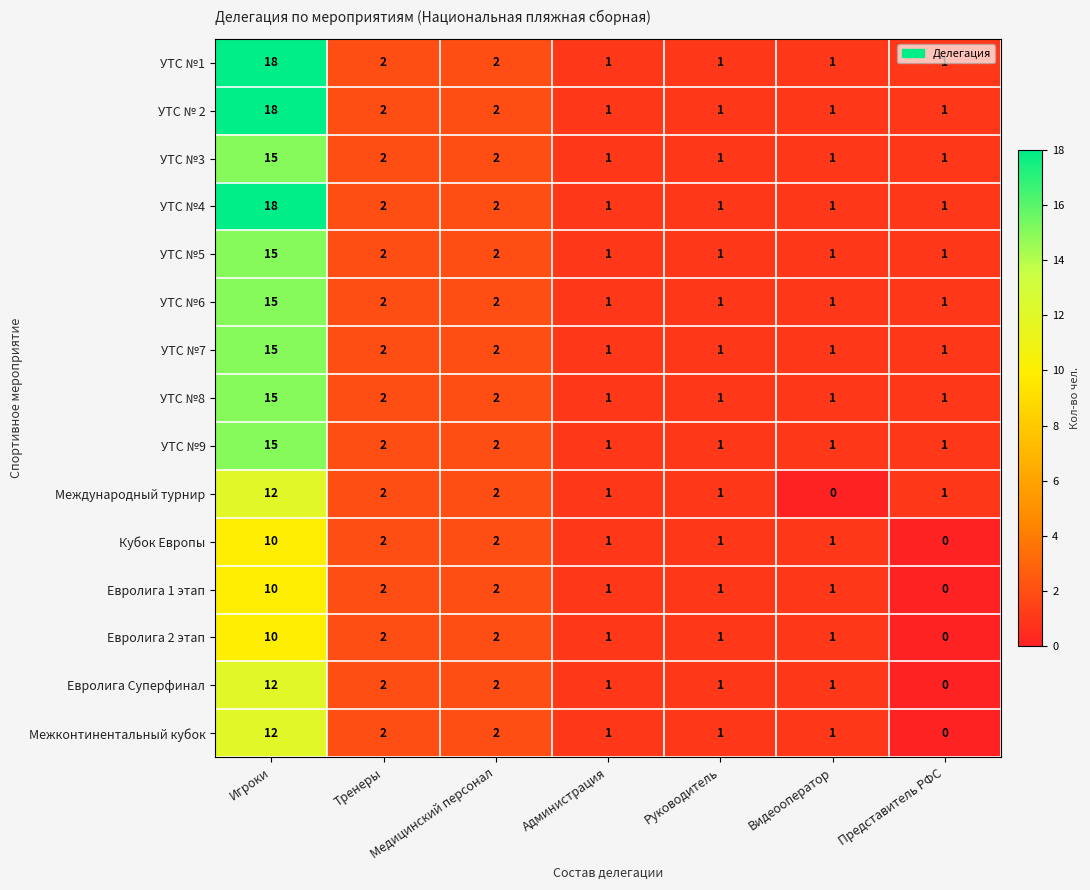

How many categories are shown in the chart?

7